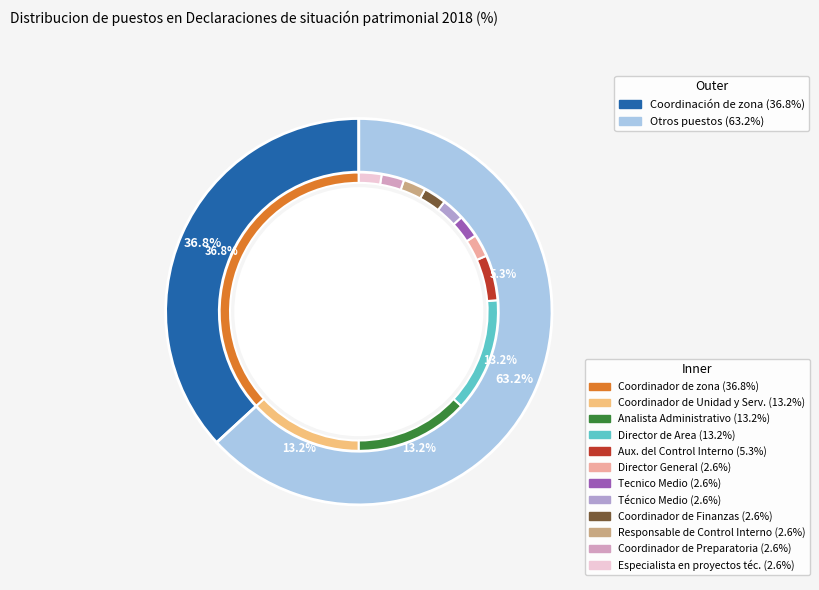

How many slices are in this pie chart?

12